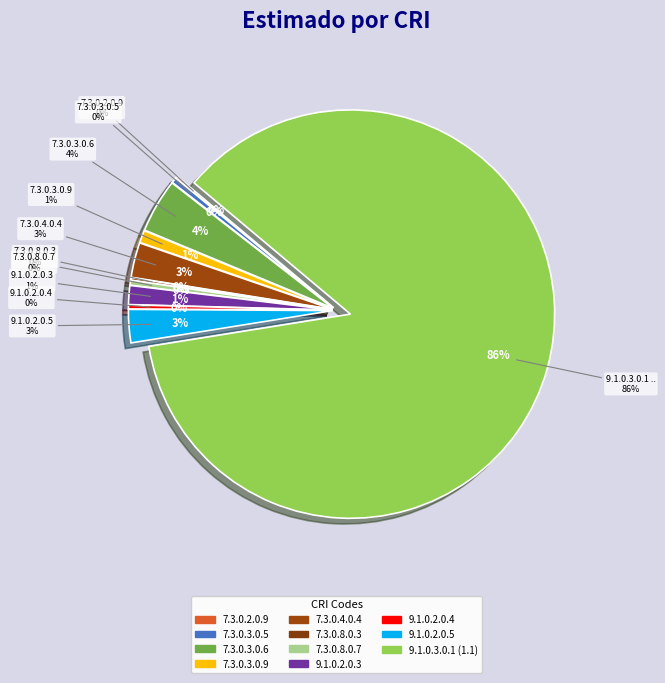

What is the change in value from 7.3.0.3.0.6 to 7.3.0.3.0.9?

-500000.0